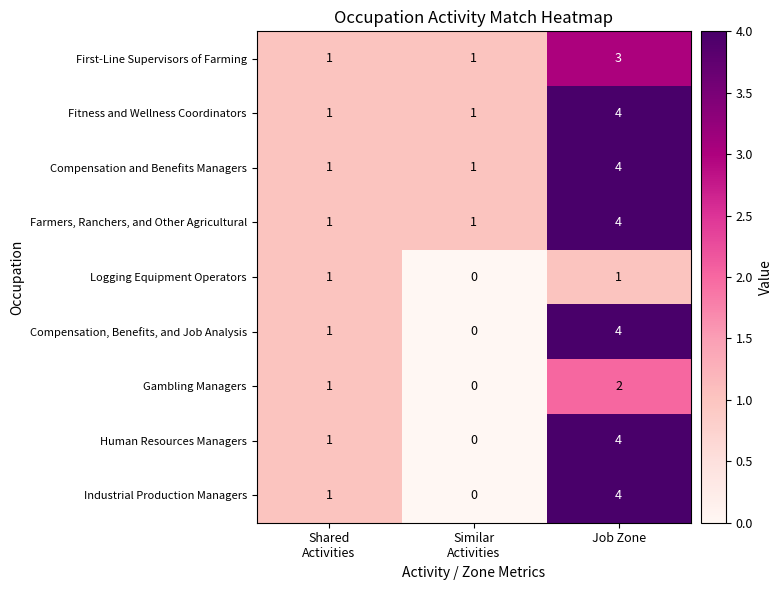

What is the difference between the maximum and minimum values in the Compensation and Benefits Managers series?

3